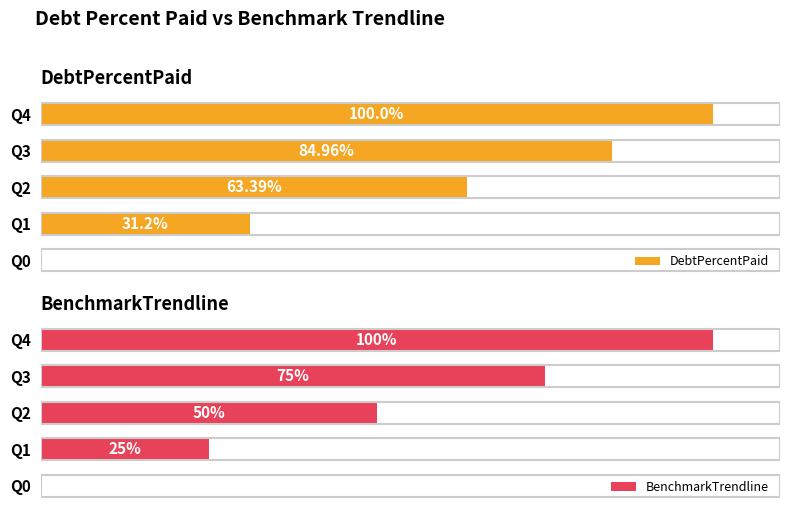

Which series has the largest total across all categories?

DebtPercentPaid